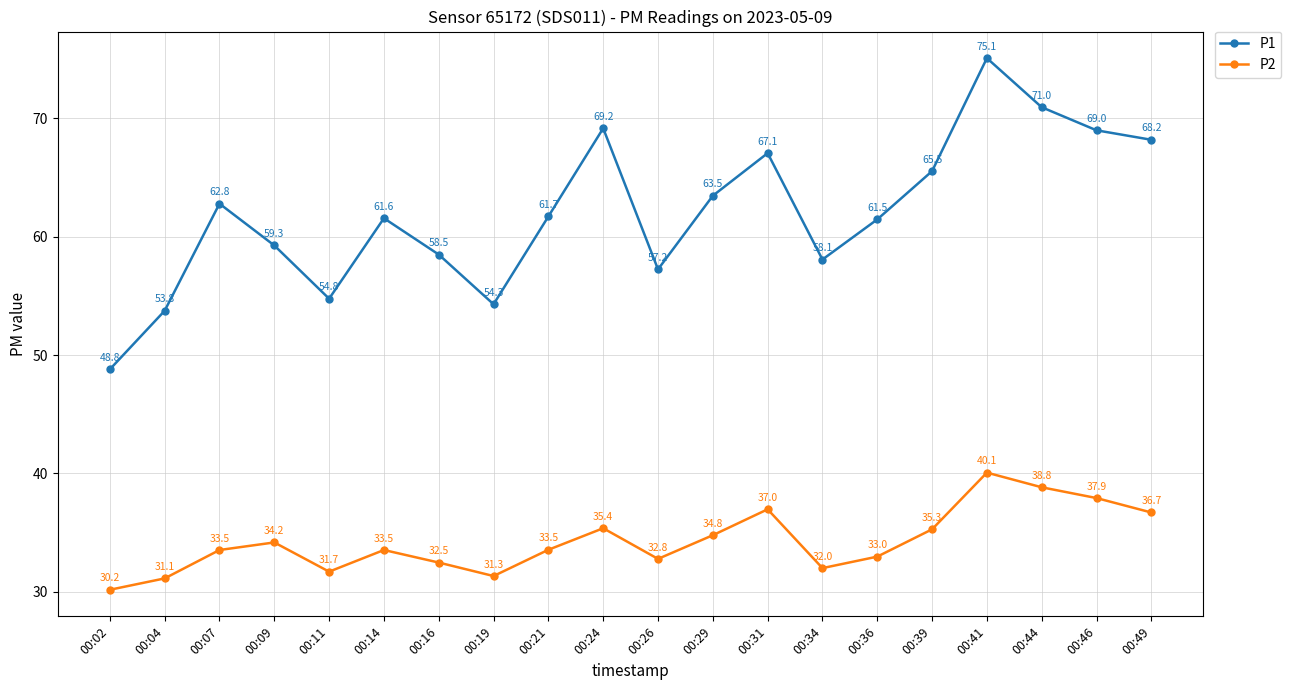

How many data points in P2 are less than 33?

8